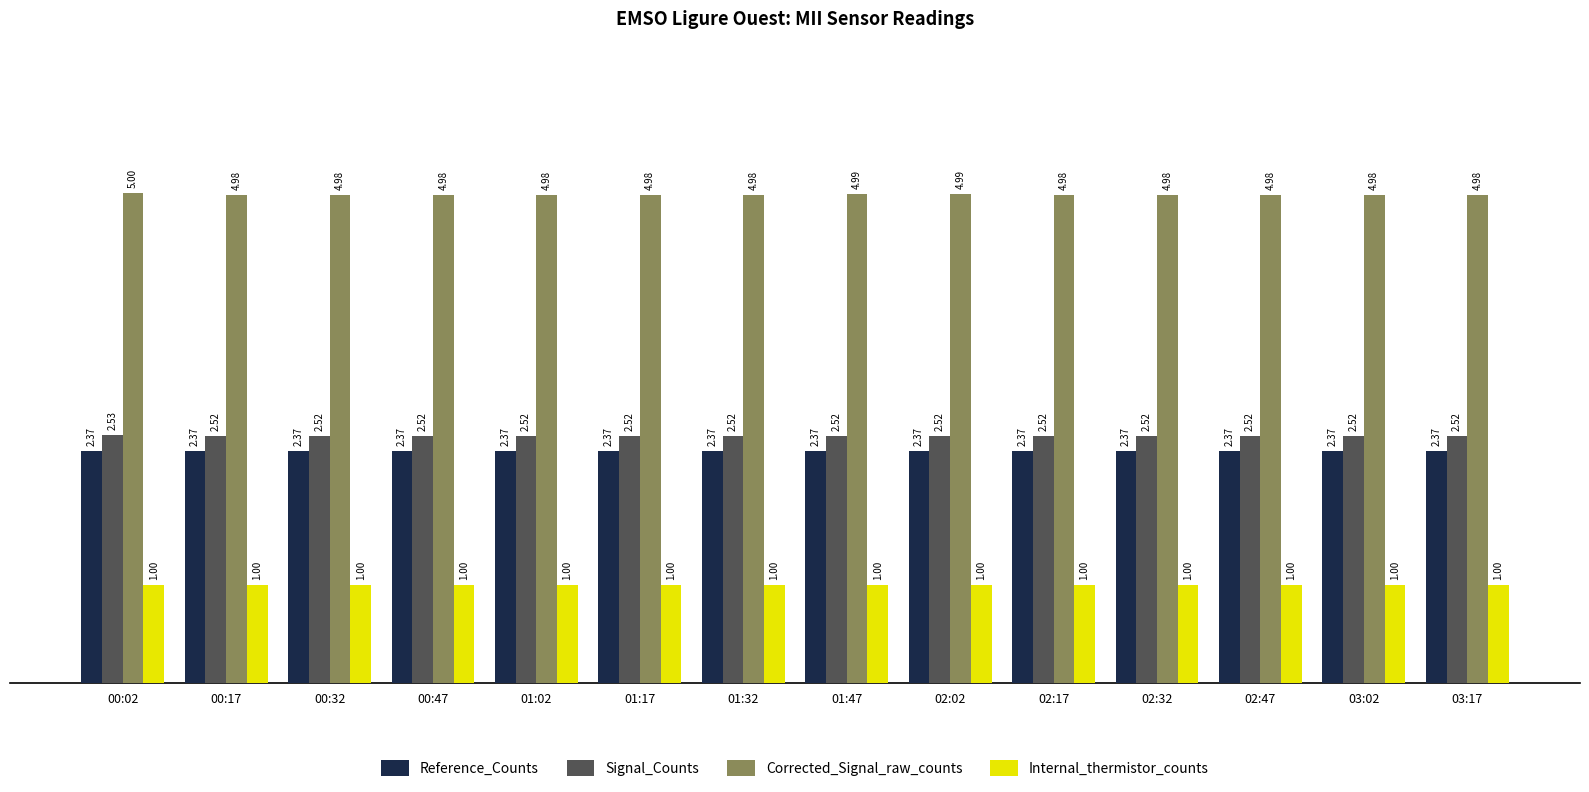

Rank the series at 01:02 from highest to lowest value.

Corrected_Signal_raw_counts, Signal_Counts, Reference_Counts, Internal_thermistor_counts